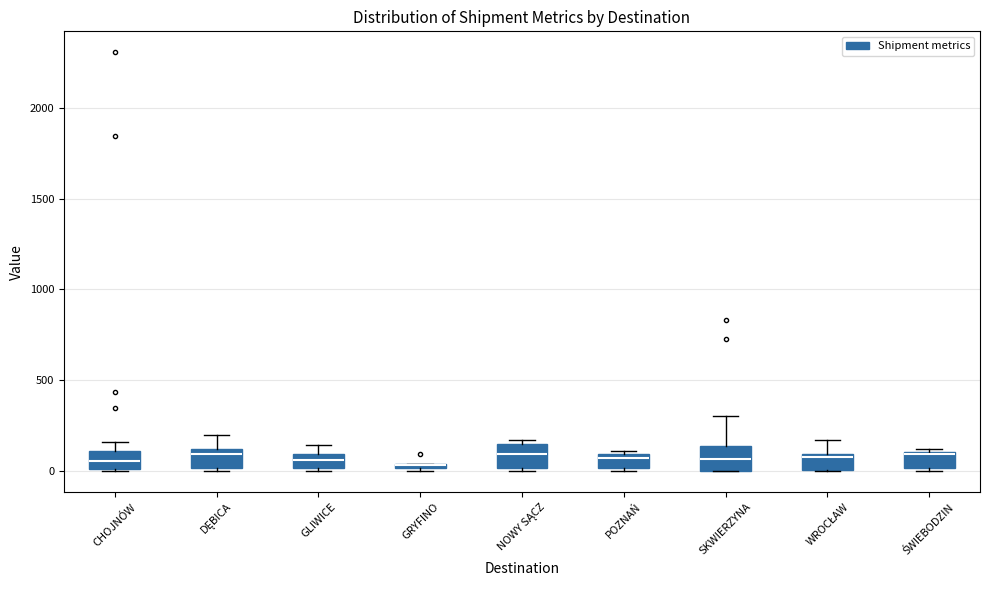

Where does the median line of the box for CHOJNÓW sit on the y-axis? The values are not printed on the chart, so give them approximately, as read against the axis.

50